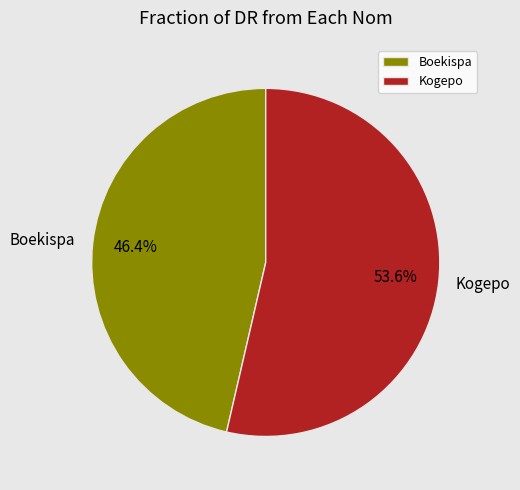

Which has a higher value, Boekispa or Kogepo?

Kogepo